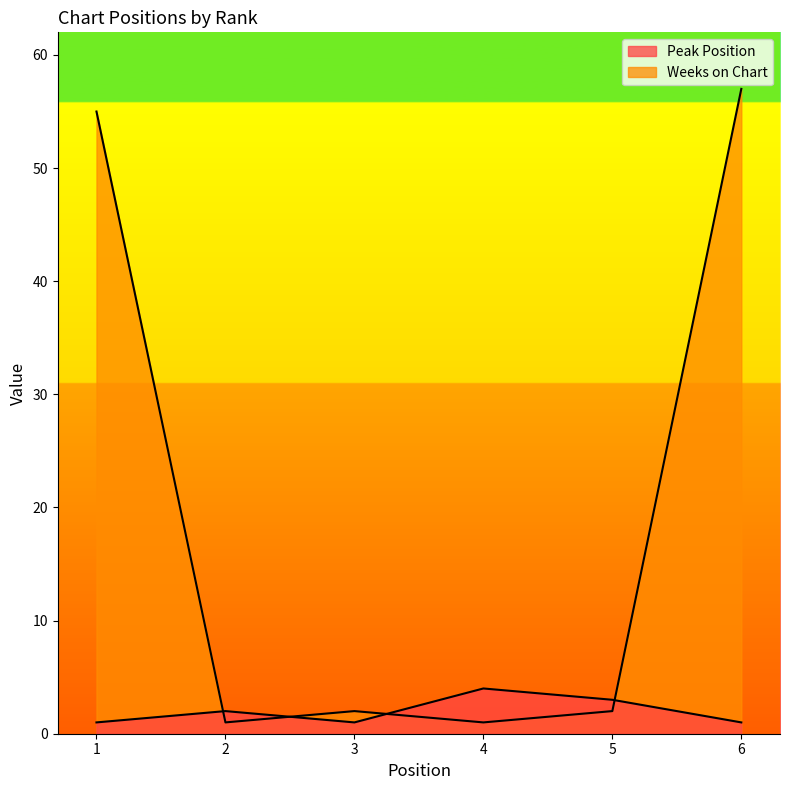

True or false: Weeks on Chart has more than 2 interior local peaks.

False